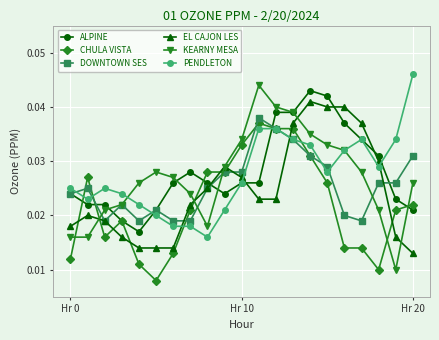

True or false: KEARNY MESA and CHULA VISTA cross at least once.

True